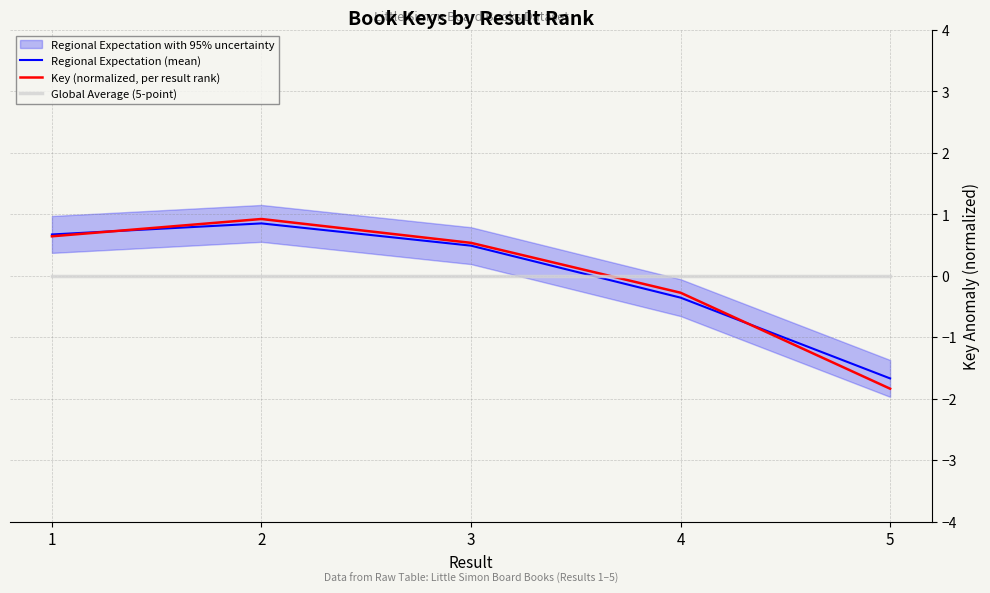

Does the chart display data point markers on the line(s)?

No